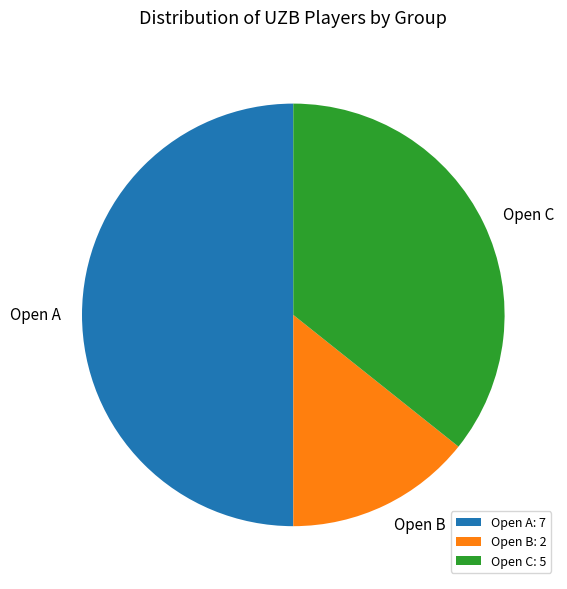

Combined, do Open B: 2 and Open A: 7 account for over 50%?

Yes